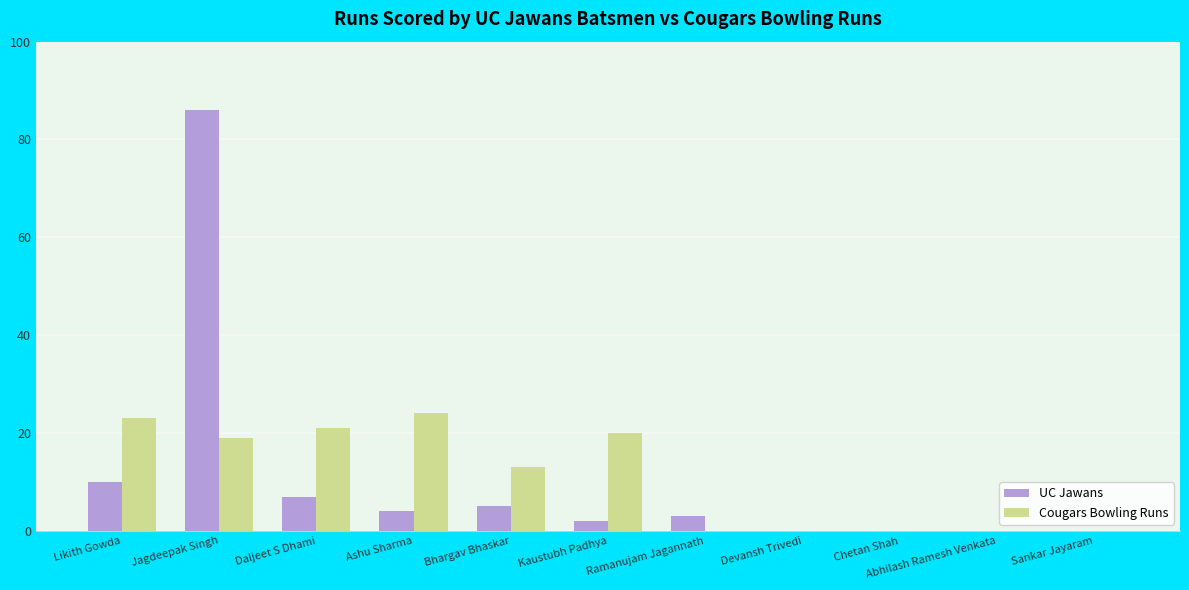

How many data points does each series have?

11